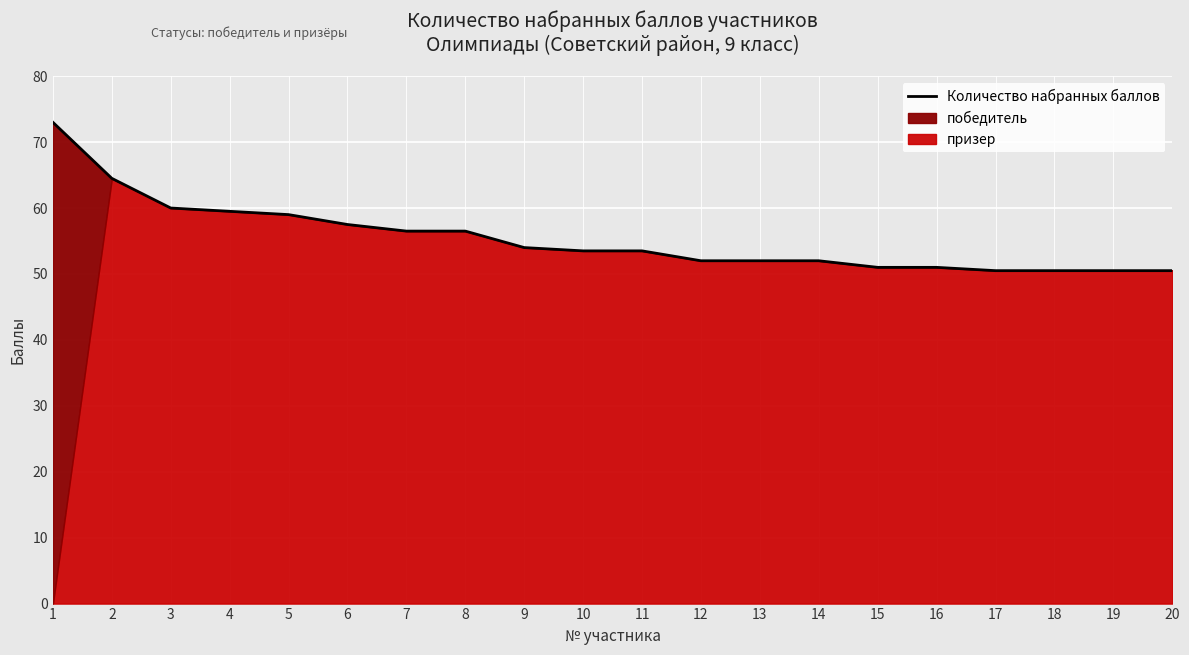

Which category has the highest value across all series?

1